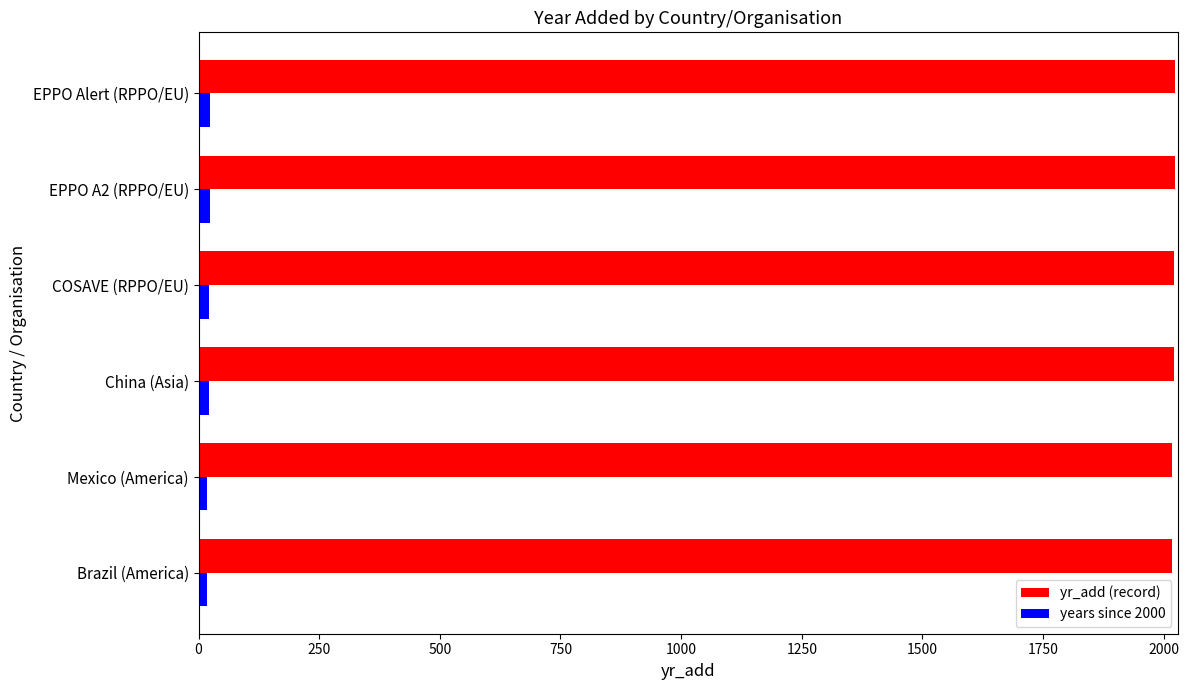

Rank the series by their maximum value, from lowest to highest.

years since 2000, yr_add (record)